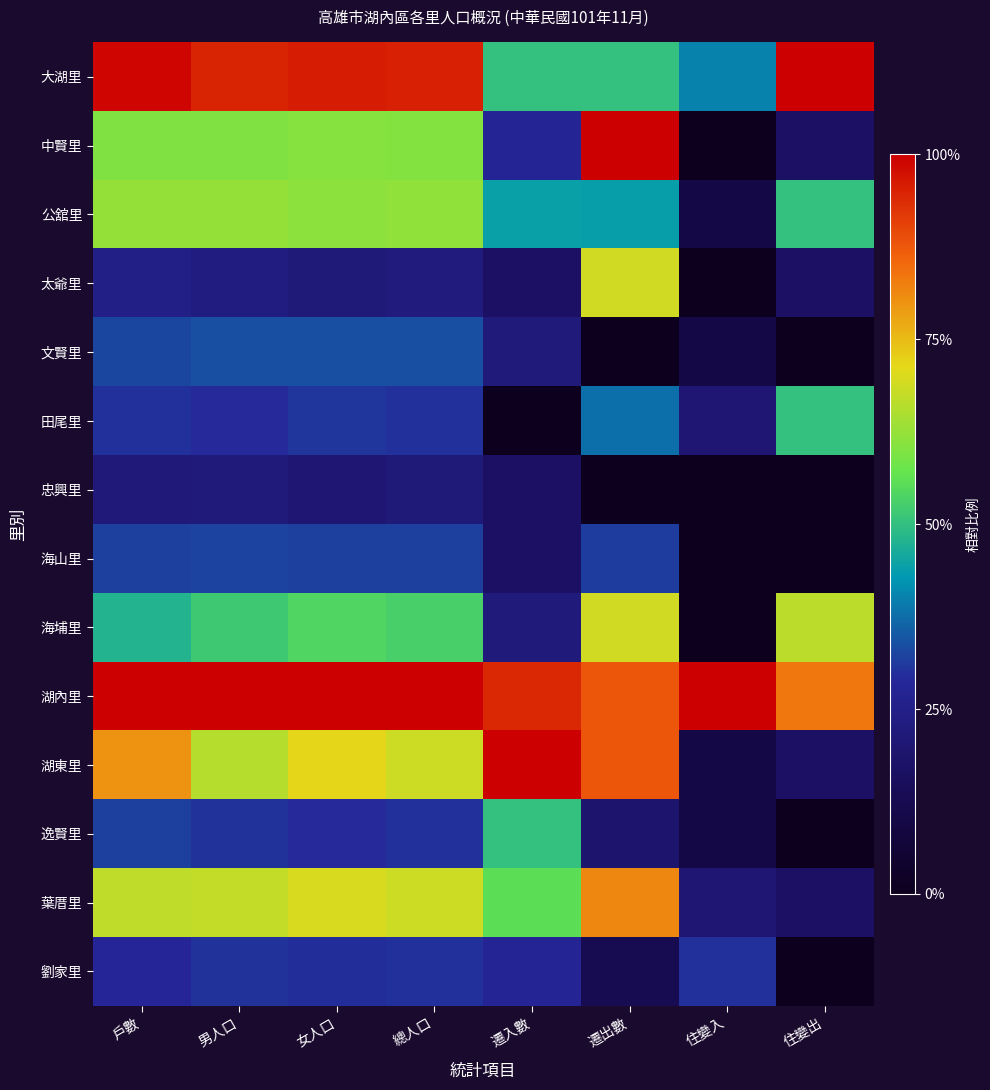

Which series has the largest total across all categories?

湖內里